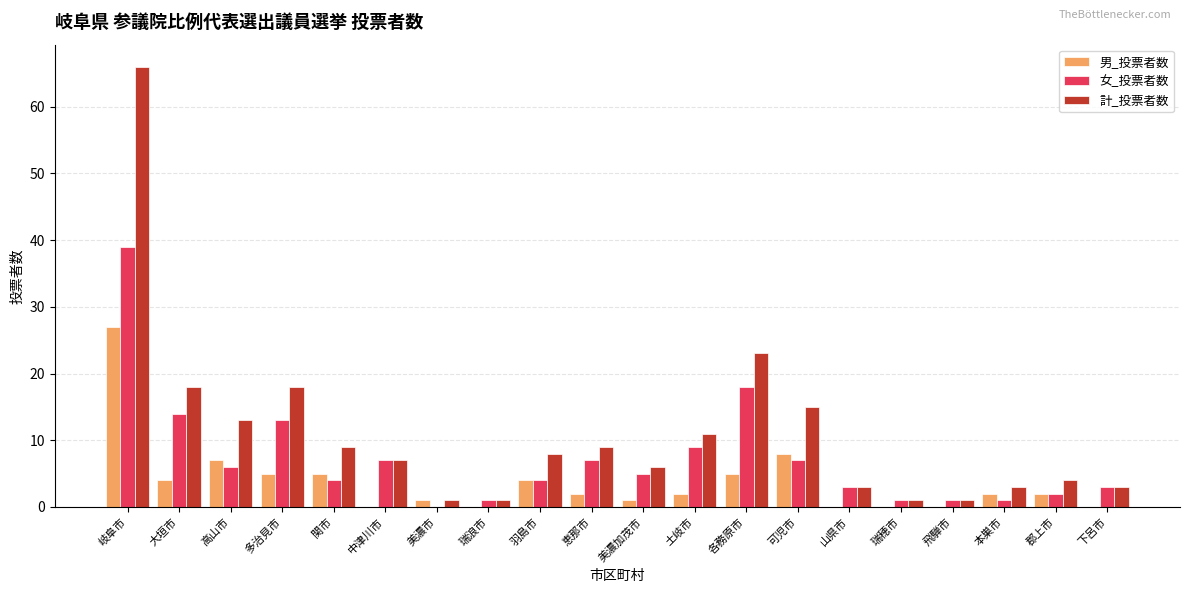

Which series has the largest total across all categories?

計_投票者数